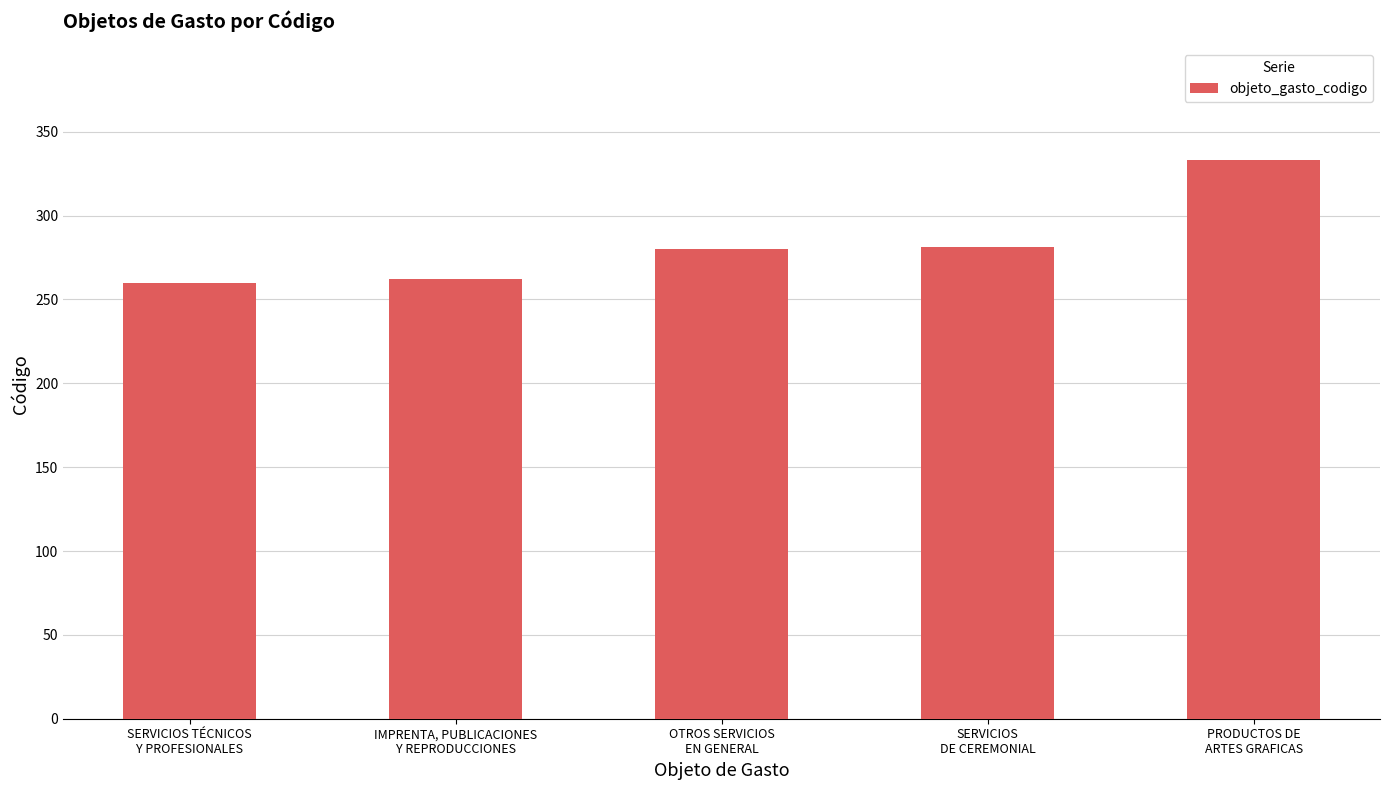

What is the maximum value shown in the chart?

333